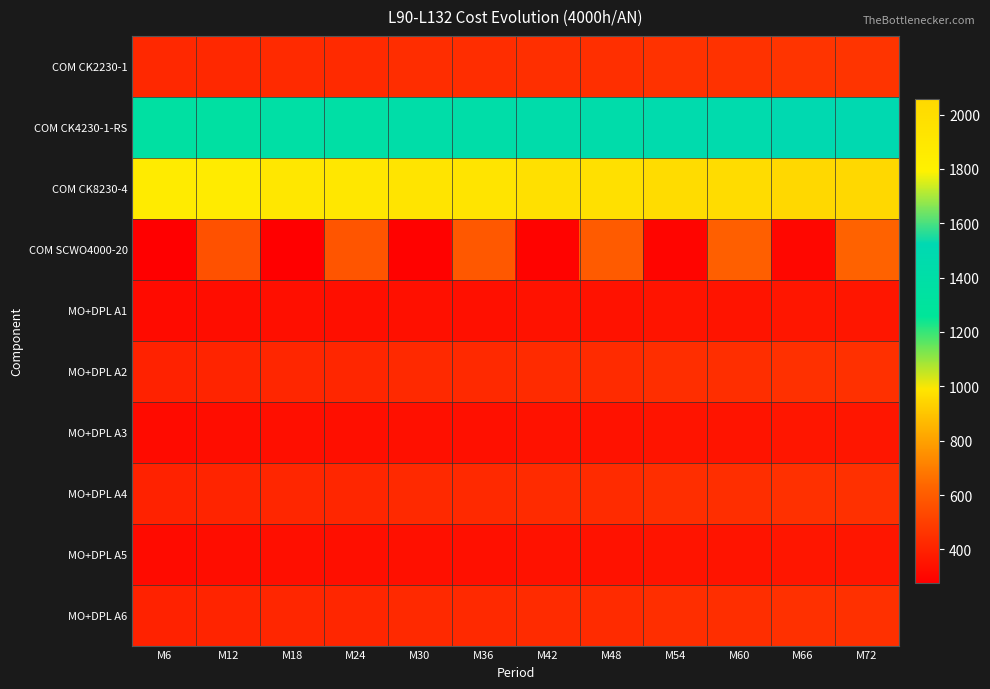

At how many categories does at least one series exceed 708?

12